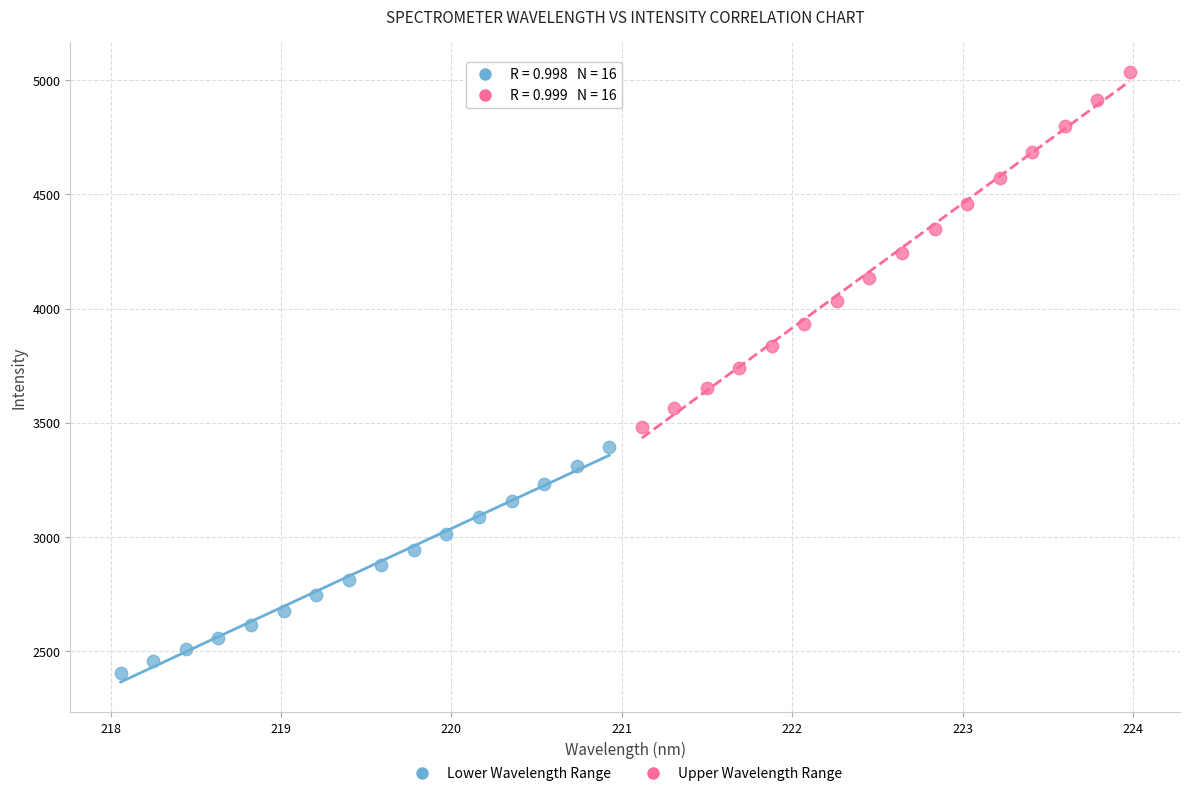

Which series has the largest Y range (max minus min)?

Upper Wavelength Range